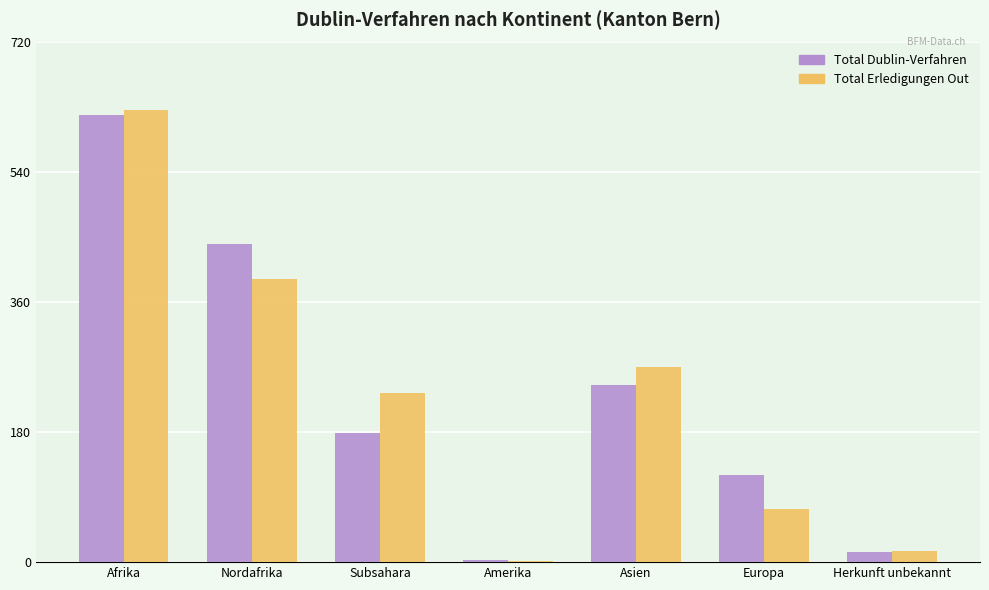

What is the sum of all Total Dublin-Verfahren values?

1623